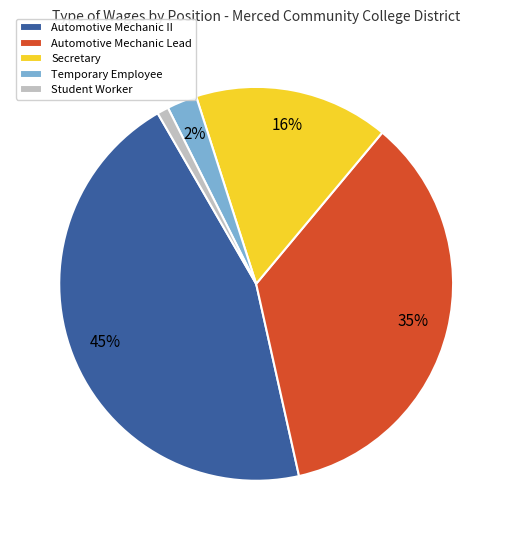

What percentage is the Secretary slice, to the nearest percent?

16%